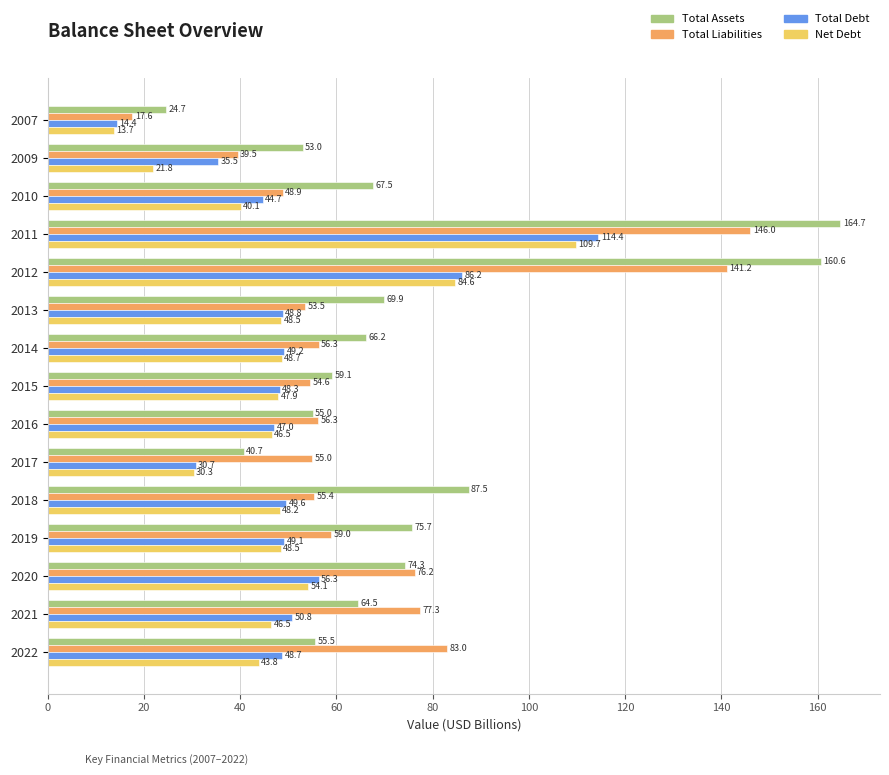

At 2021, list the series in order from largest to smallest.

Total Liabilities, Total Assets, Total Debt, Net Debt